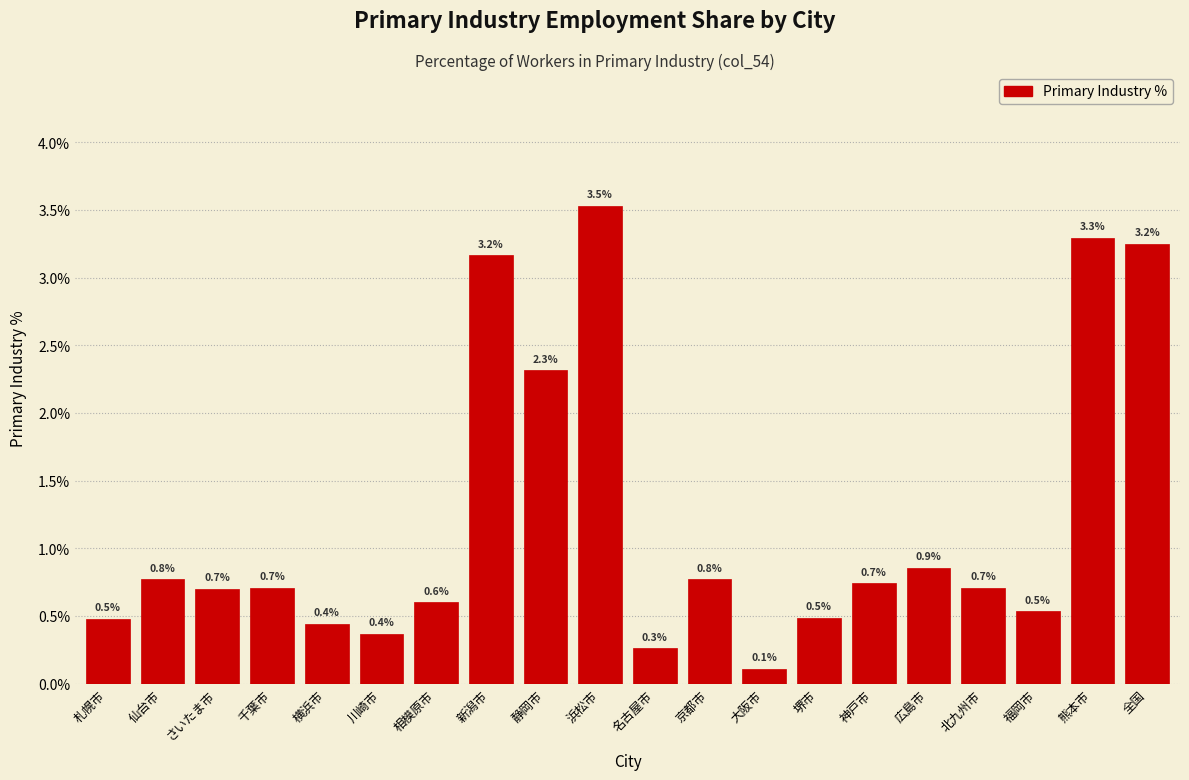

Reading right to left, what are all the values shown in this chart?

全国=3.2	熊本市=3.3	福岡市=0.5	北九州市=0.7	広島市=0.9	神戸市=0.7	堺市=0.5	大阪市=0.1	京都市=0.8	名古屋市=0.3	浜松市=3.5	静岡市=2.3	新潟市=3.2	相模原市=0.6	川崎市=0.4	横浜市=0.4	千葉市=0.7	さいたま市=0.7	仙台市=0.8	札幌市=0.5